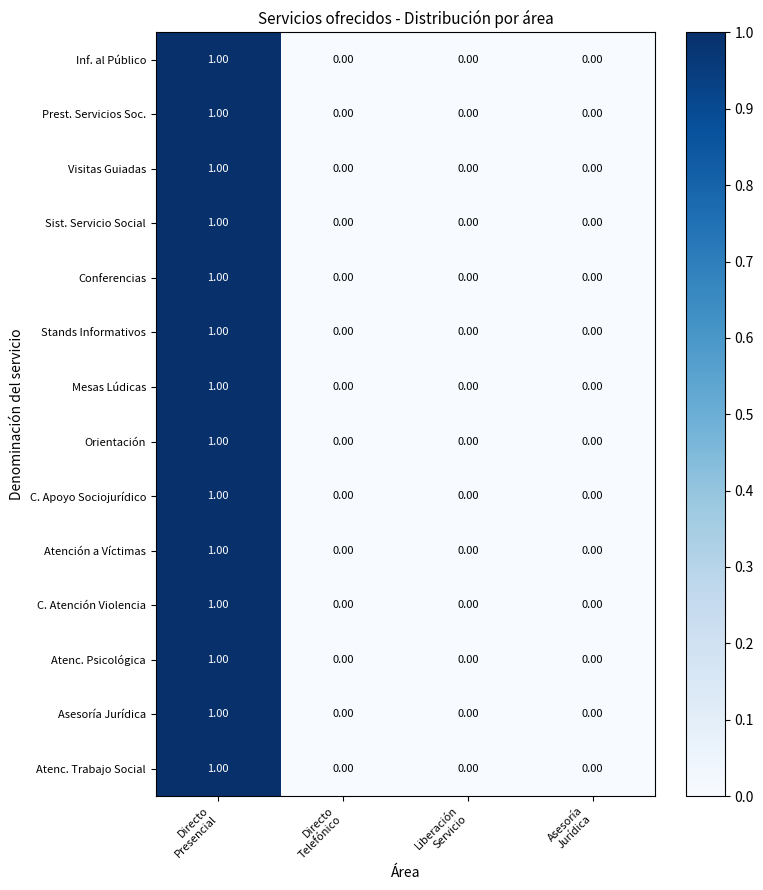

Which label corresponds to the largest value in the chart?

Directo
Presencial